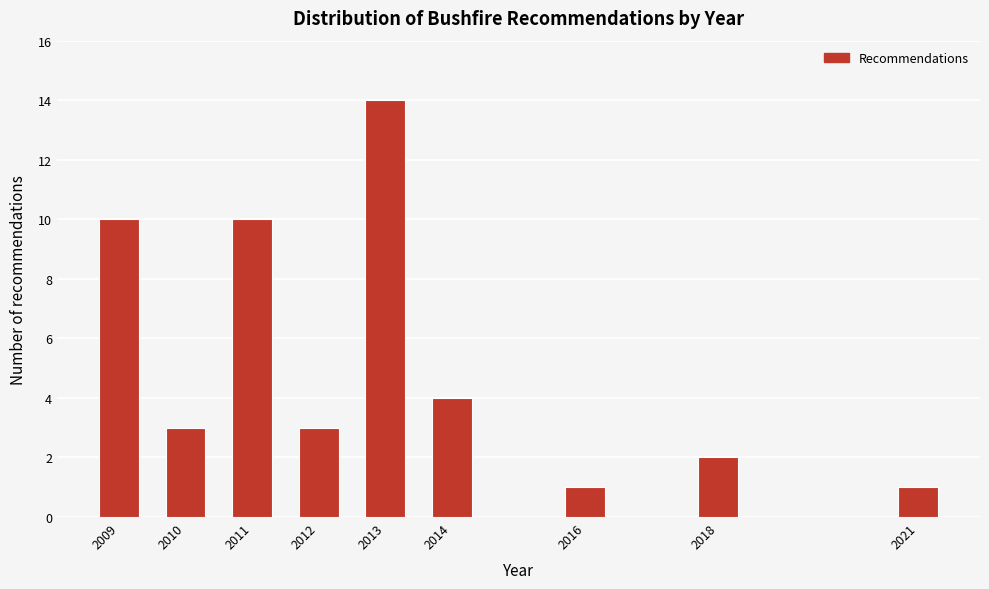

Reading left to right, extract all data points from this chart.

10	3	10	3	14	4	1	2	1